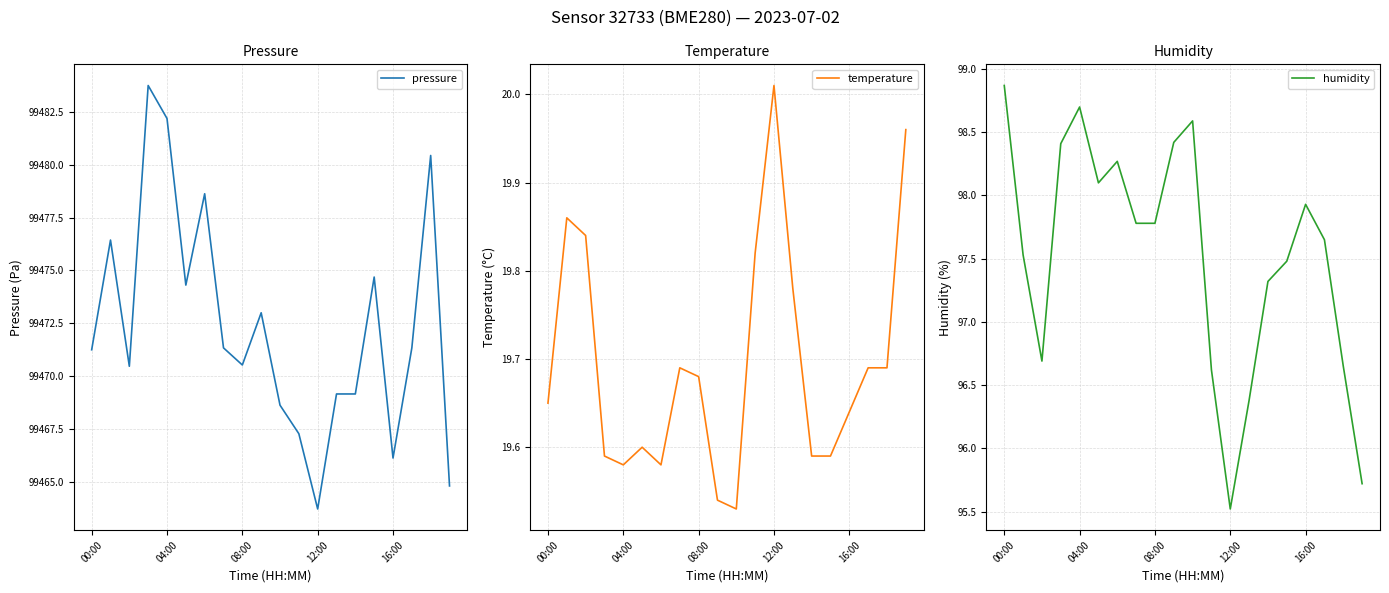

True or false: temperature has more than 0 interior local peaks.

True